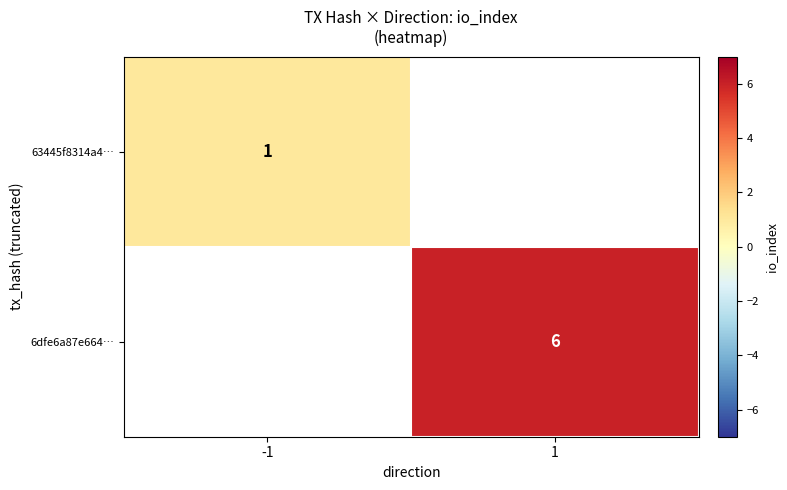

The value of 63445f8314a4… at -1 is 1. True or false?

True